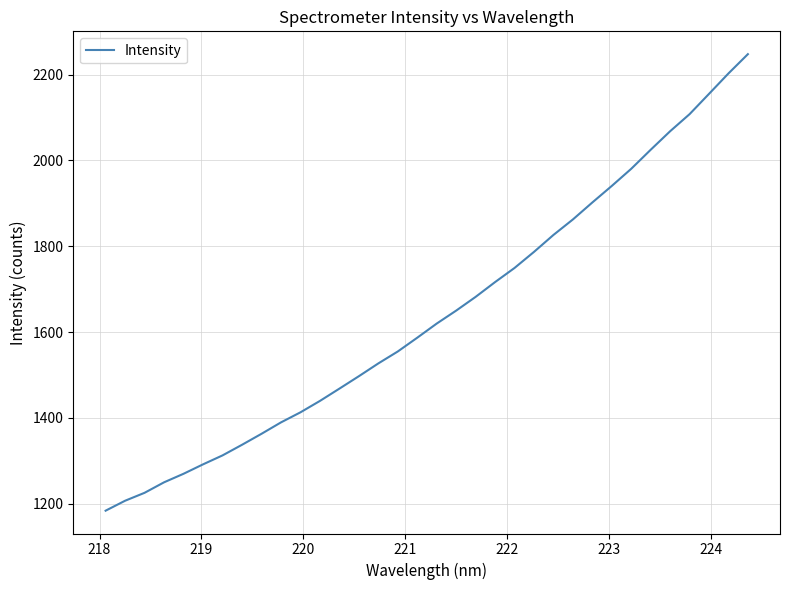

What is the minimum value shown in the chart?

1183.8